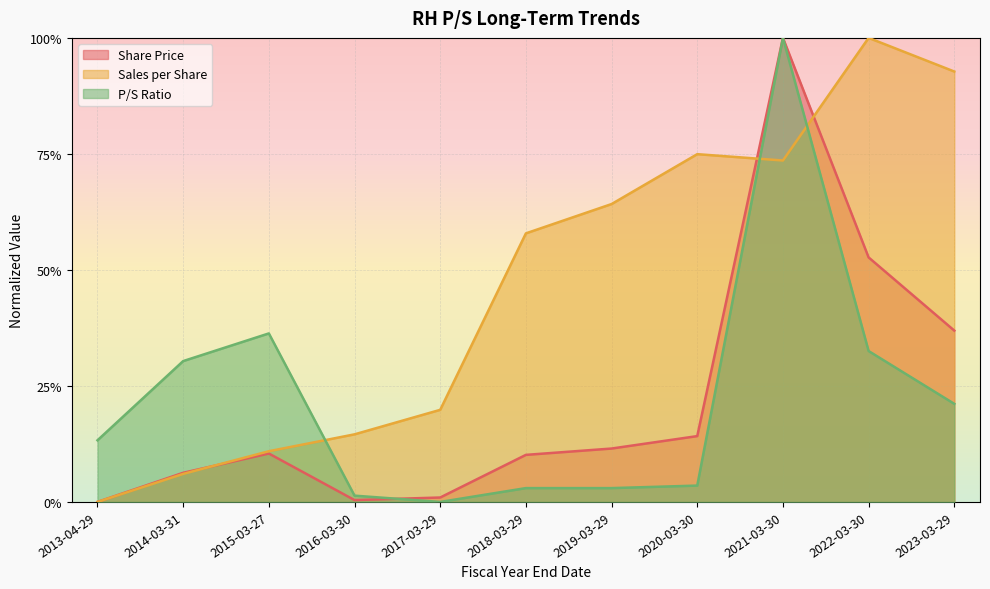

How many lines are shown in the chart?

3